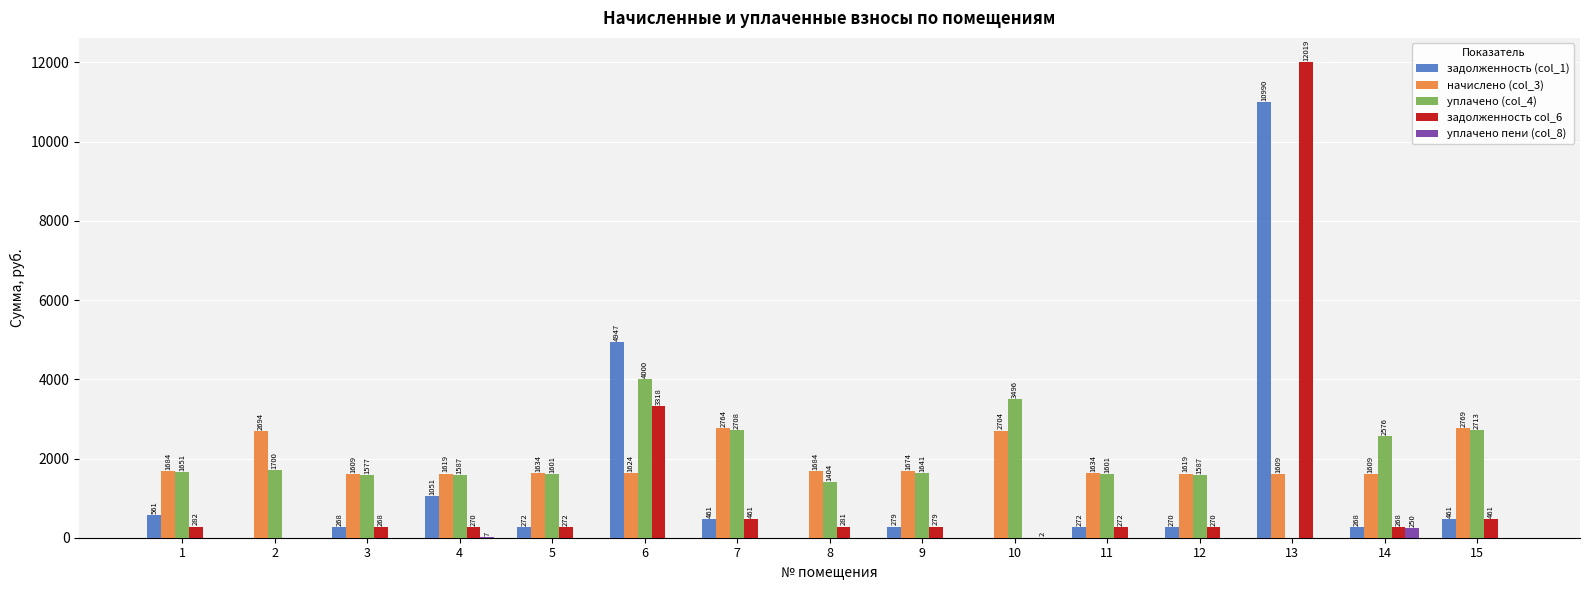

Which series has the largest total across all categories?

уплачено (col_4)